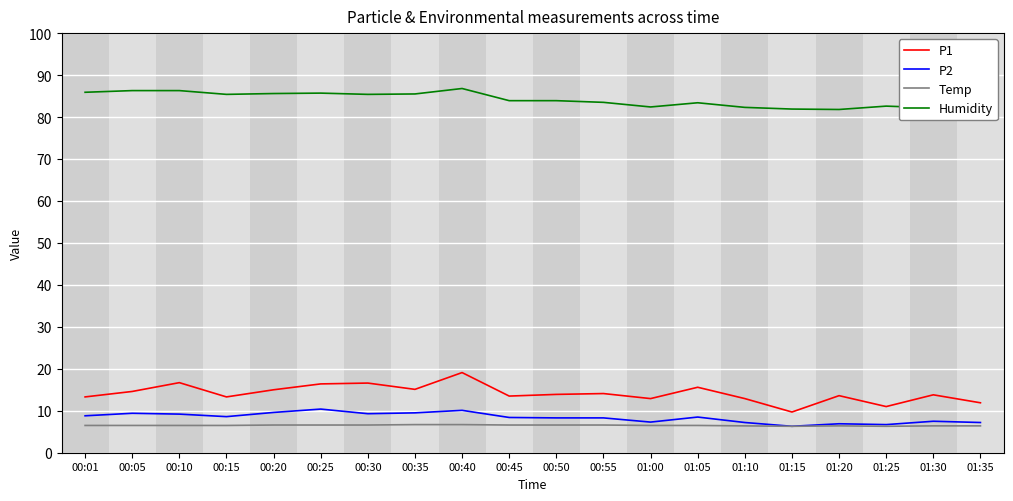

True or false: P2 and P1 cross at least once.

False